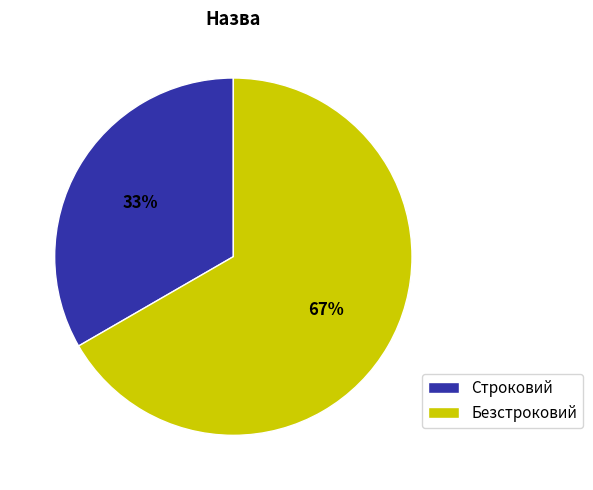

Do Строковий and Безстроковий together represent more than half of the pie?

Yes